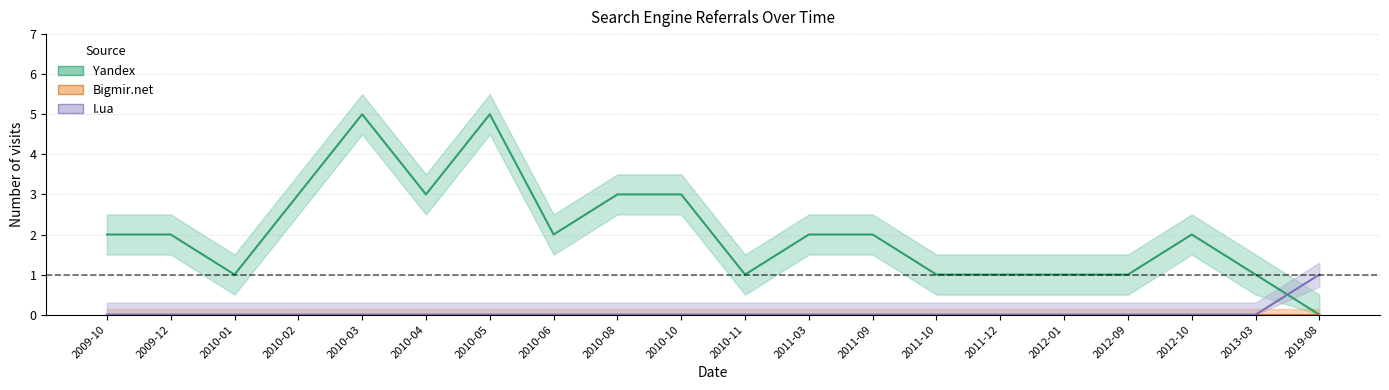

What position from the right is 2010-10?

11